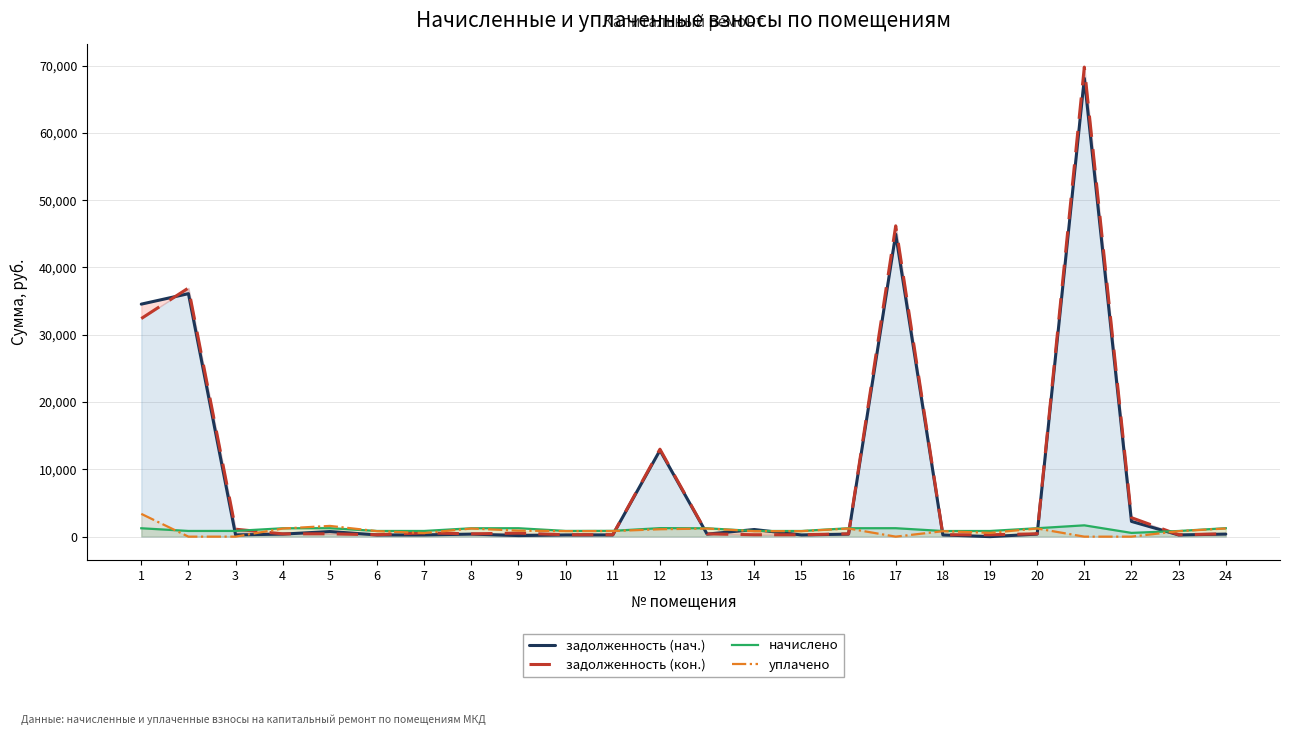

How many interior local peaks does the задолженность (кон.) series have?

7